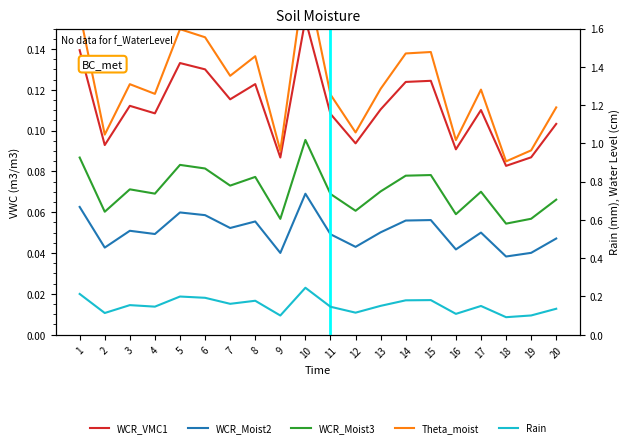

List the labels in order of Theta_moist value, largest first.

10, 1, 5, 6, 15, 14, 8, 7, 3, 13, 17, 4, 11, 20, 12, 2, 16, 19, 9, 18